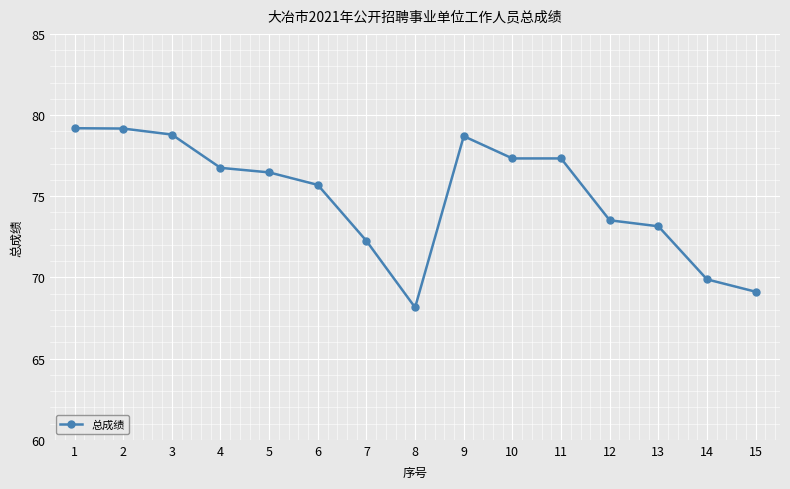

Read the value at 6.

75.7